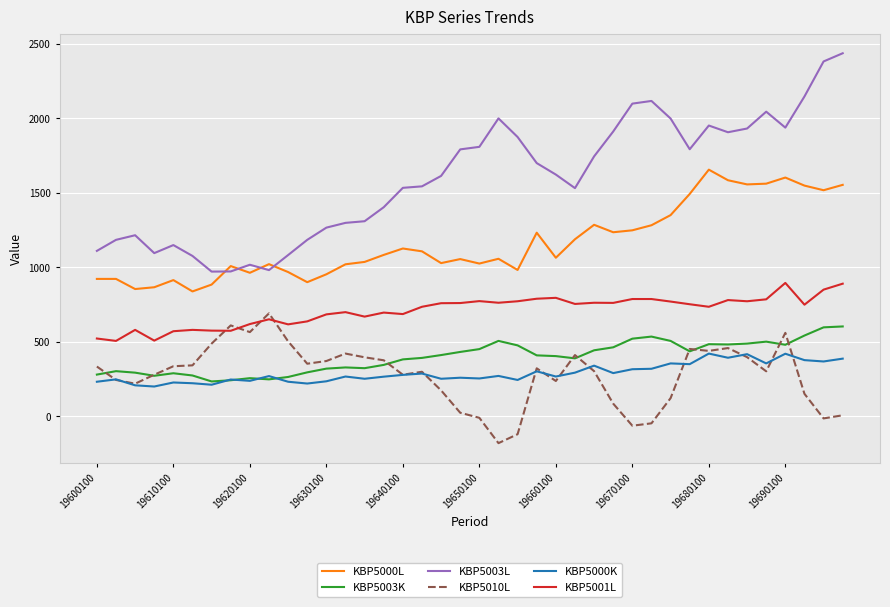

Which series has the largest range (max minus min)?

KBP5003L